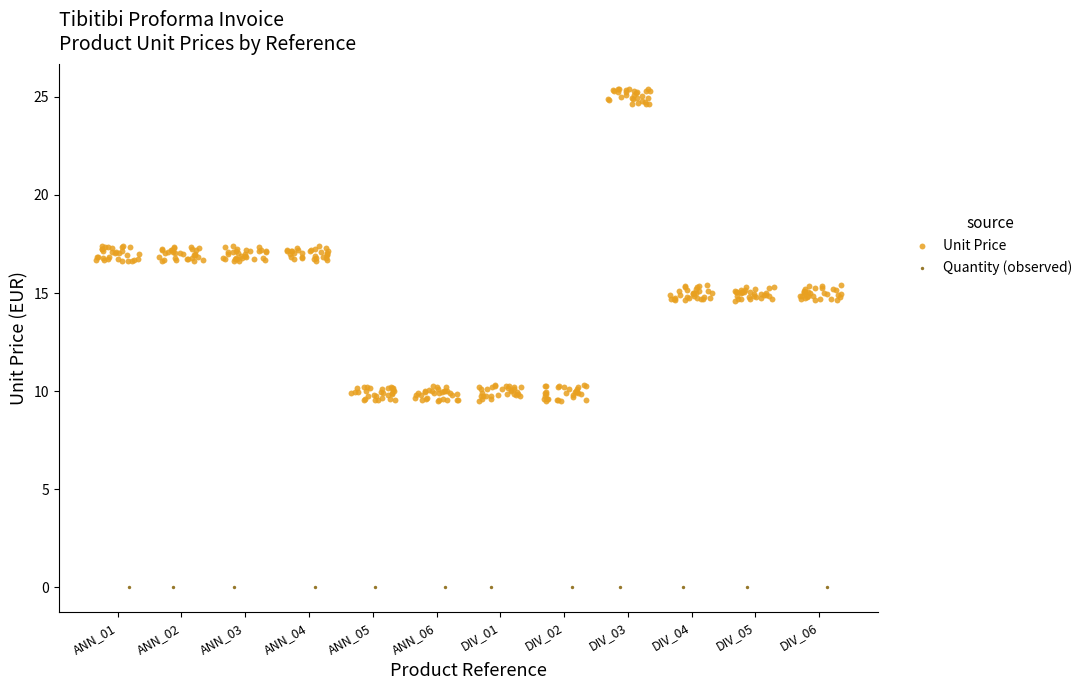

Which series reaches the maximum Y coordinate?

Unit Price